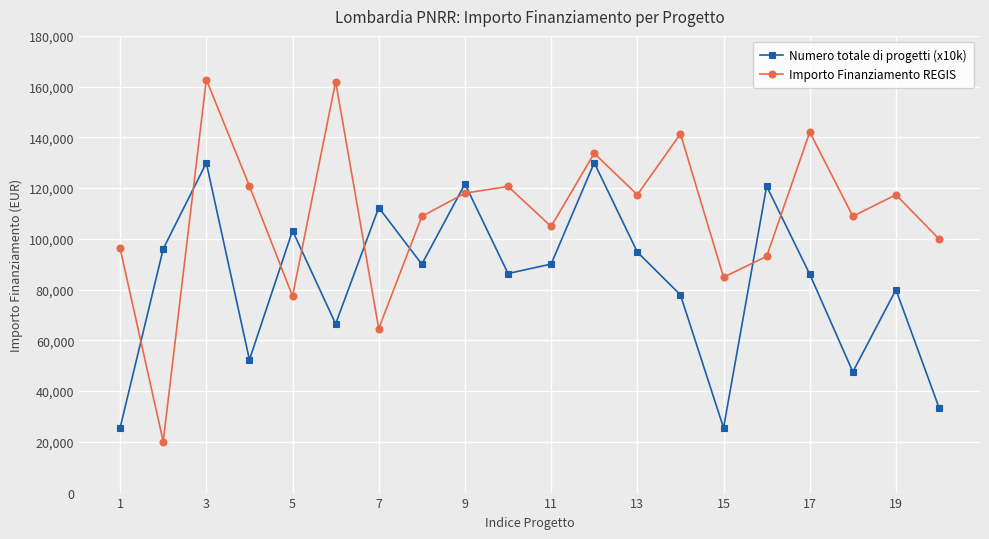

What is the value of the Importo Finanziamento REGIS point at the 1st from the left?

96206